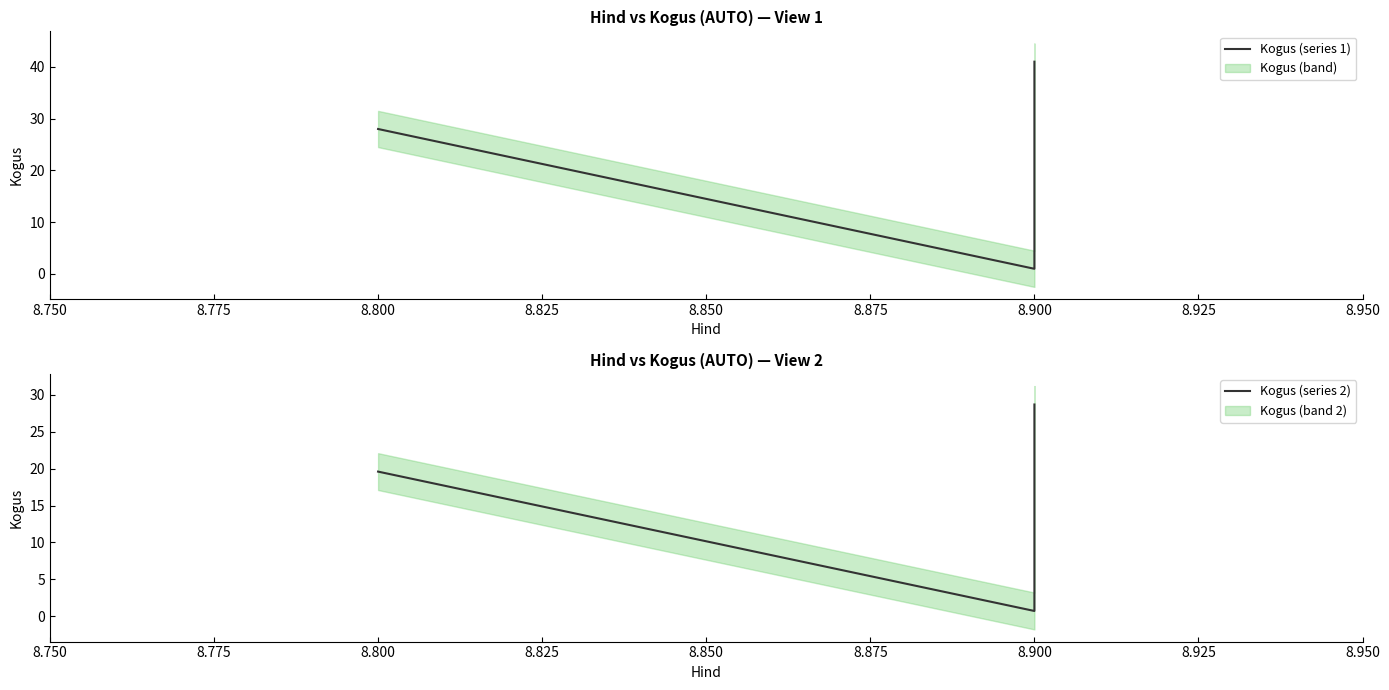

Rank the series by their average value, from highest to lowest.

Kogus (series 1), Kogus (series 2)